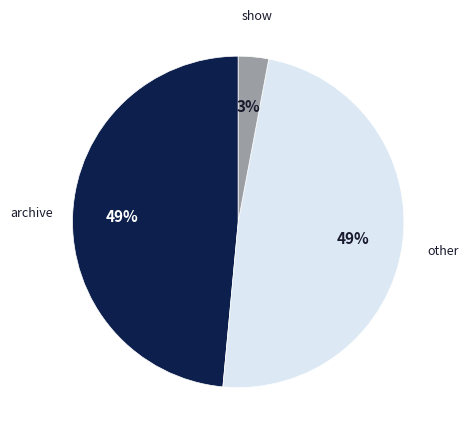

Does any single category account for the majority?

No